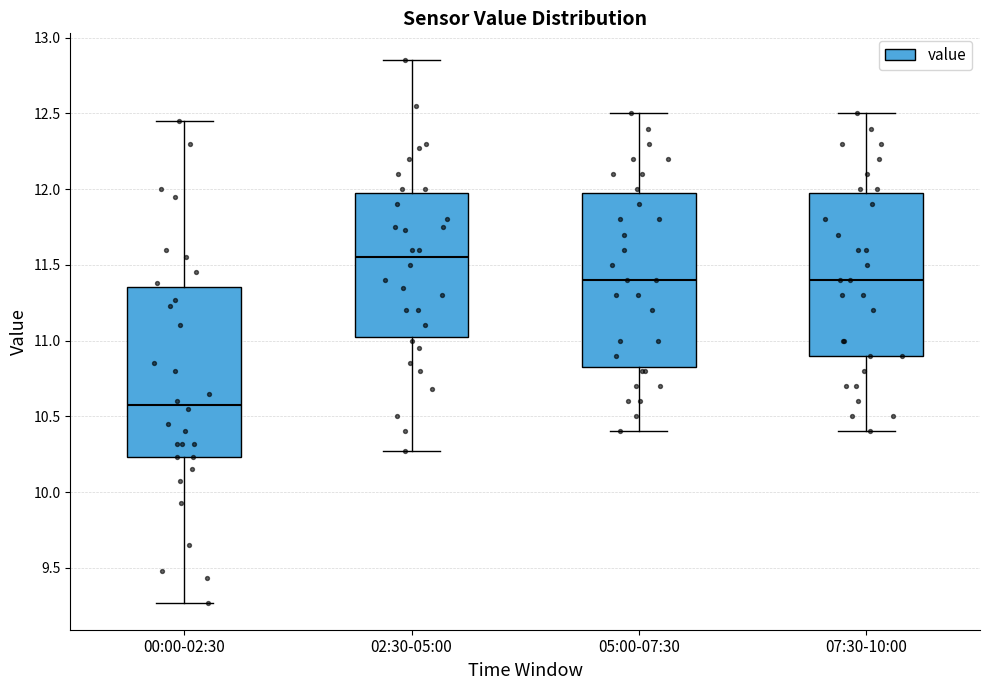

Where does the lower whisker of the box for 05:00-07:30 end on the y-axis? The values are not printed on the chart, so give them approximately, as read against the axis.

10.40